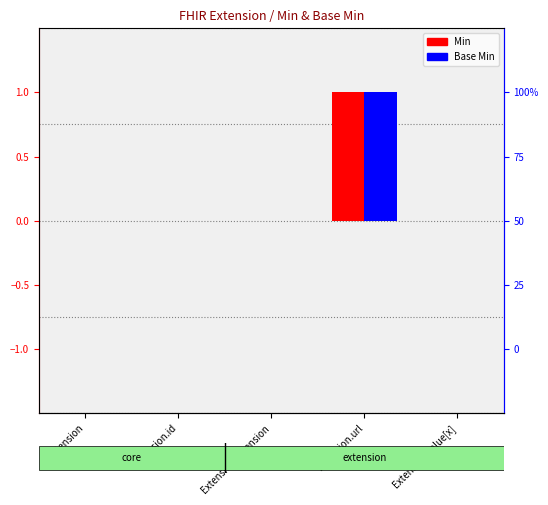

Reading left to right, list all the values displayed in this chart.

Min: 0	0	0	1	0
Base Min: 0	0	0	1	0